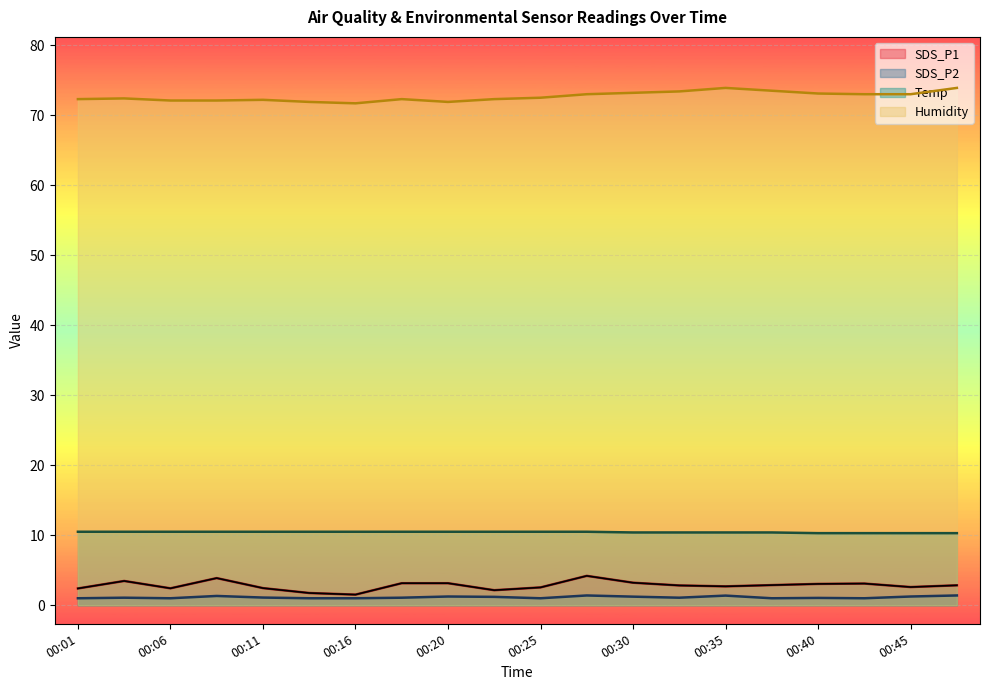

Where is the first local maximum for SDS_P1?

00:03